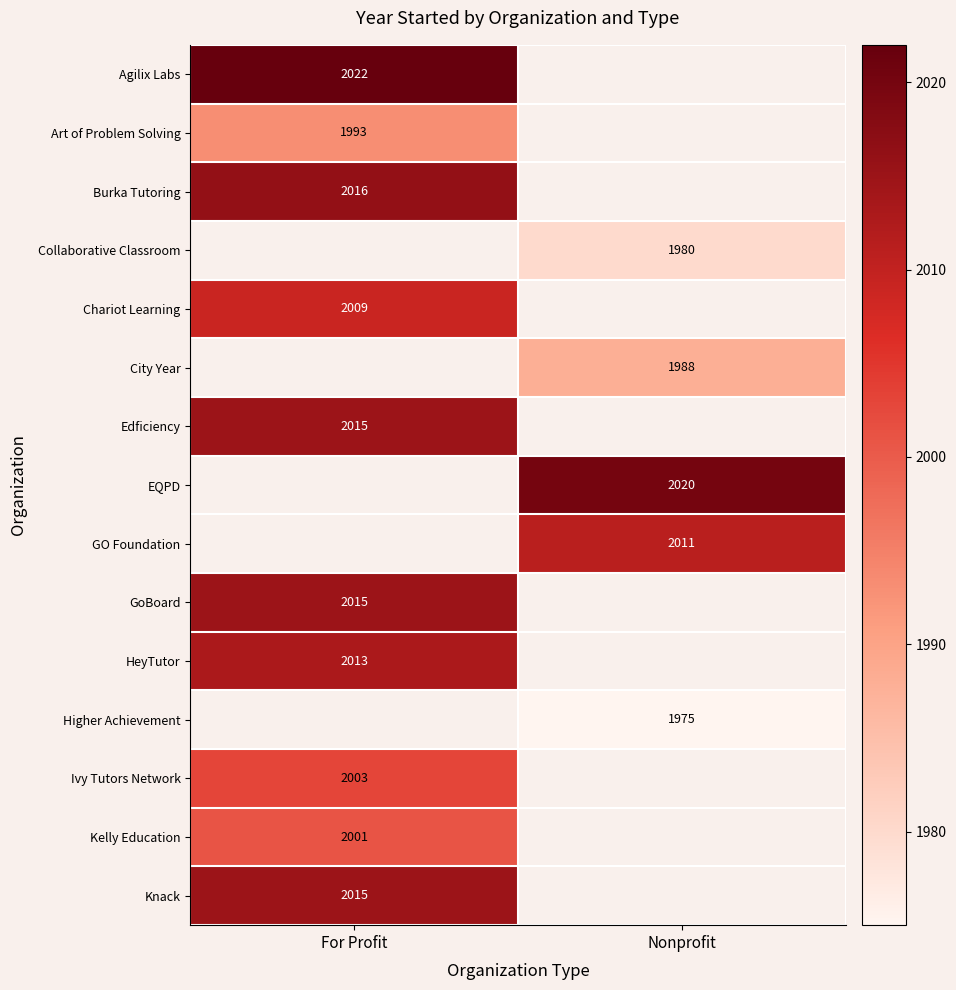

True or false: Collaborative Classroom has a value of 1980 at Nonprofit.

True